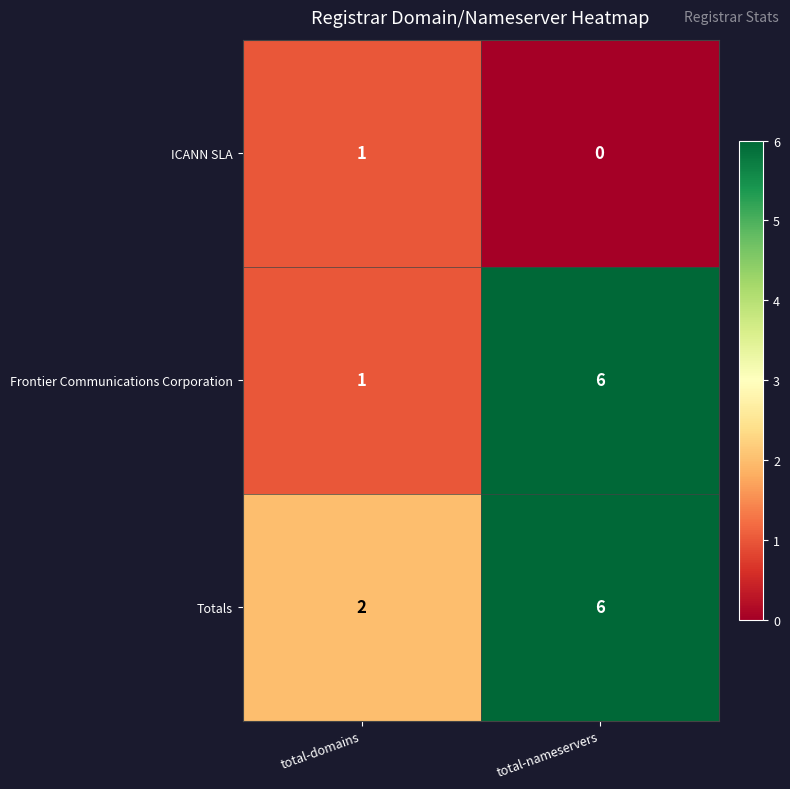

What is the maximum value for Frontier Communications Corporation?

6